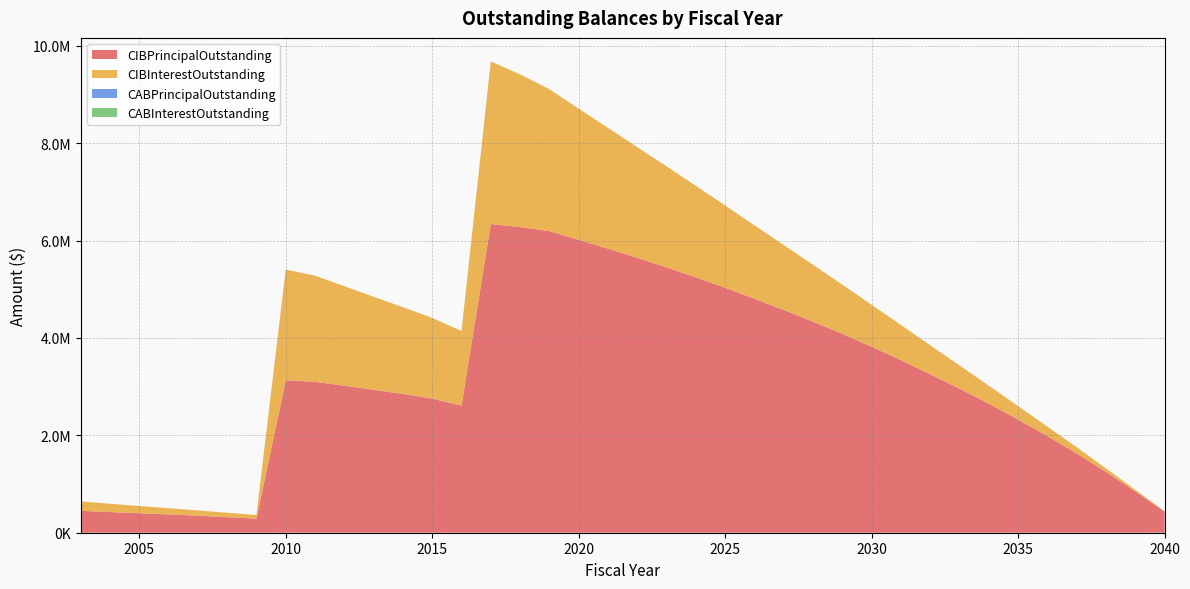

Reading left to right, list all the values displayed in this chart.

CIBPrincipalOutstanding: 450000.0	425000.0	400000.0	375000.0	350000.0	320000.0	290000.0	3130000.0	3100000.0	3020000.0	2935000.0	2850000.0	2755000.0	2610000.0	6340000.0	6275000.0	6195000.0	6015000.0	5835000.0	5645000.0	5450000.0	5245000.0	5030000.0	4805000.0	4575000.0	4335000.0	4085000.0	3820000.0	3545000.0	3255000.0	2960000.0	2650000.0	2325000.0	1985000.0	1630000.0	1250000.0	850000.0	435000.0
CIBInterestOutstanding: 193370.0	170457.5	148682.5	128070.0	108645.0	90420.0	73665.0	2274717.5	2178392.5	2042987.5	1910827.5	1782005.0	1656612.5	1532657.5	3337610.4	3137187.5	2913025.0	2693381.2	2479950.0	2273350.0	2073400.0	1879056.2	1690206.2	1507981.2	1333450.0	1167025.0	1009225.0	860656.2	721950.0	593587.5	475950.0	369587.5	275237.5	193662.5	125625.0	71625.0	32250.0	8156.2
CABPrincipalOutstanding: 0.0	0.0	0.0	0.0	0.0	0.0	0.0	0.0	0.0	0.0	0.0	0.0	0.0	0.0	0.0	0.0	0.0	0.0	0.0	0.0	0.0	0.0	0.0	0.0	0.0	0.0	0.0	0.0	0.0	0.0	0.0	0.0	0.0	0.0	0.0	0.0	0.0	0.0
CABInterestOutstanding: 0.0	0.0	0.0	0.0	0.0	0.0	0.0	0.0	0.0	0.0	0.0	0.0	0.0	0.0	0.0	0.0	0.0	0.0	0.0	0.0	0.0	0.0	0.0	0.0	0.0	0.0	0.0	0.0	0.0	0.0	0.0	0.0	0.0	0.0	0.0	0.0	0.0	0.0